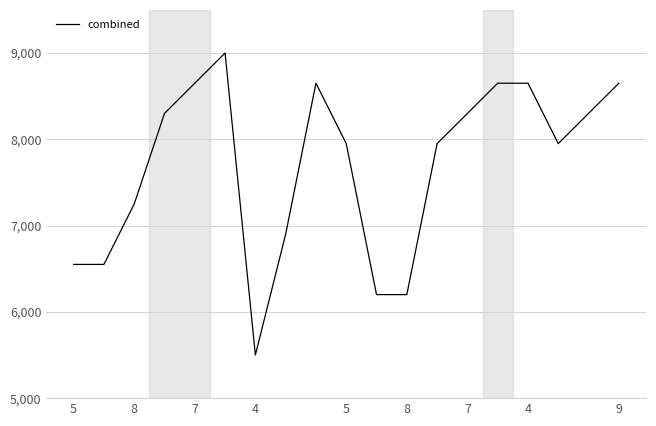

What is the difference between the maximum and minimum values?

3500